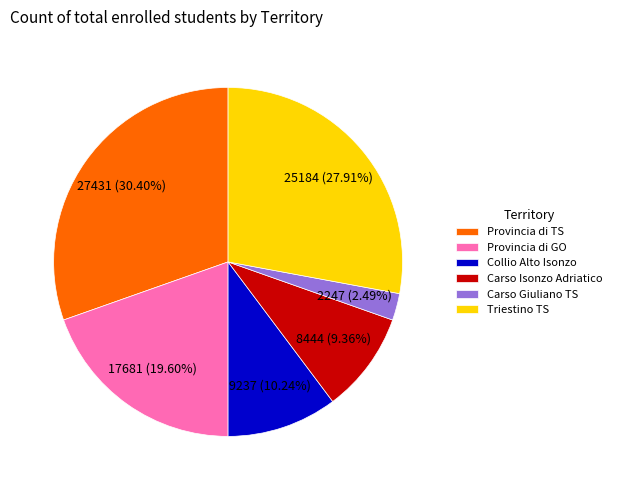

Which has a higher value, Collio Alto Isonzo or Provincia di GO?

Provincia di GO